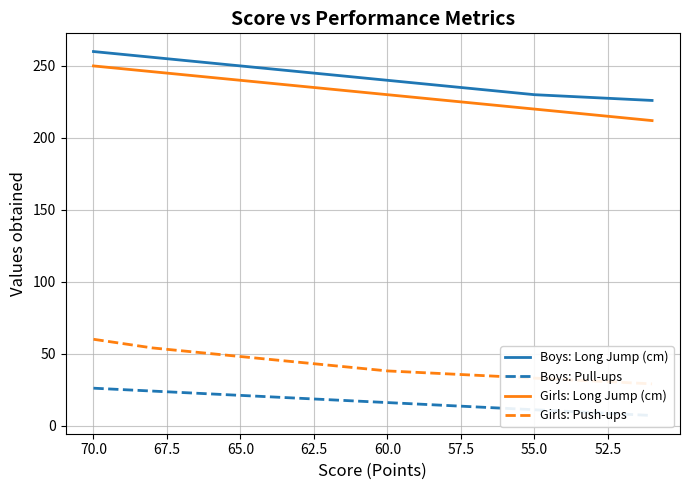

What is the label of the 18th point from the right?

55.0